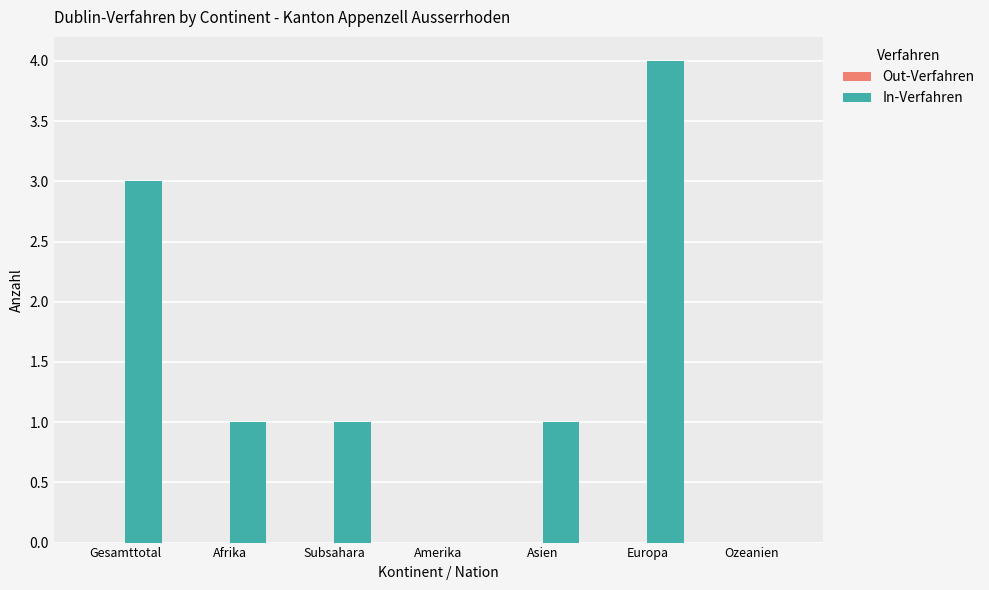

Is it true that the value at Gesamttotal is 1?

False